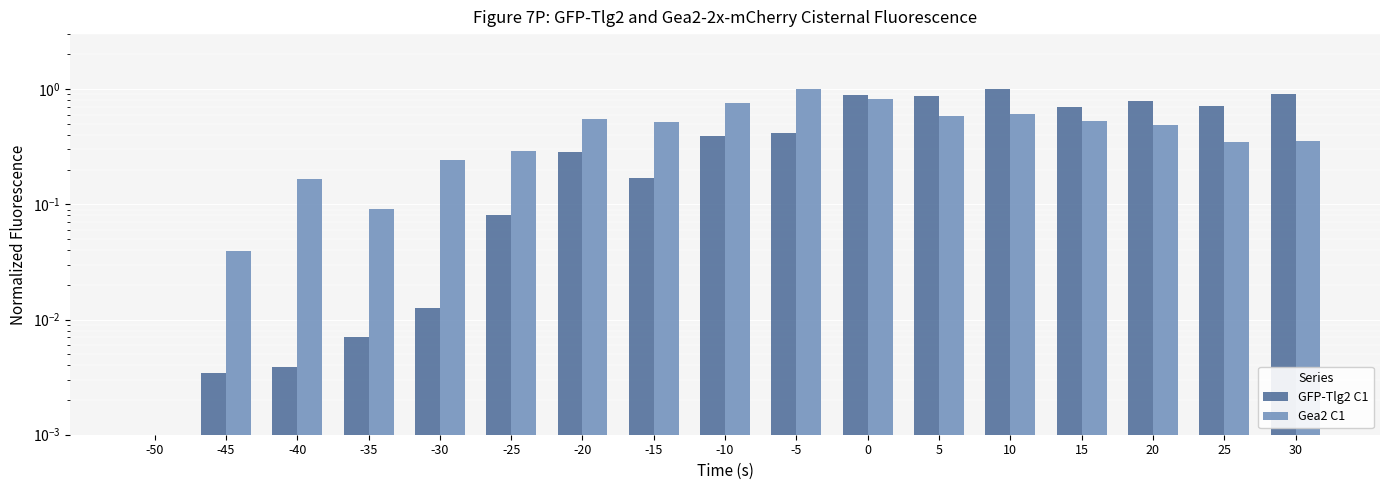

Reading right to left, transcribe all the data shown in this chart.

GFP-Tlg2 C1: 0.9	0.7	0.8	0.7	1.0	0.9	0.9	0.4	0.4	0.2	0.3	0.1	0.0	0.0	0.0	0.0	0.0
Gea2 C1: 0.4	0.3	0.5	0.5	0.6	0.6	0.8	1.0	0.8	0.5	0.5	0.3	0.2	0.1	0.2	0.0	0.0